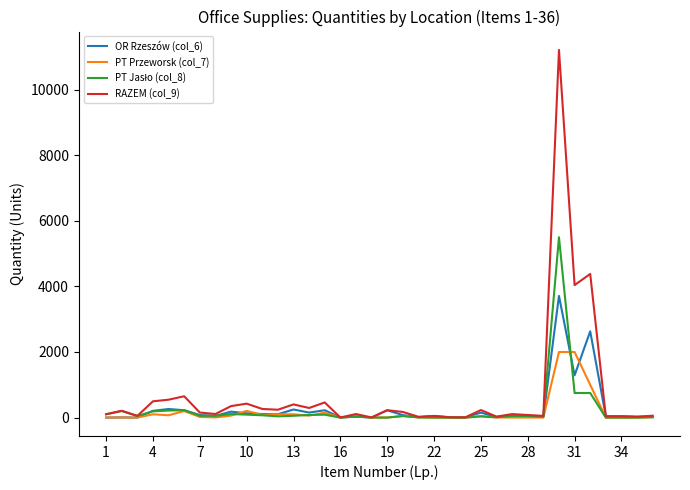

Which series has the largest range (max minus min)?

RAZEM (col_9)